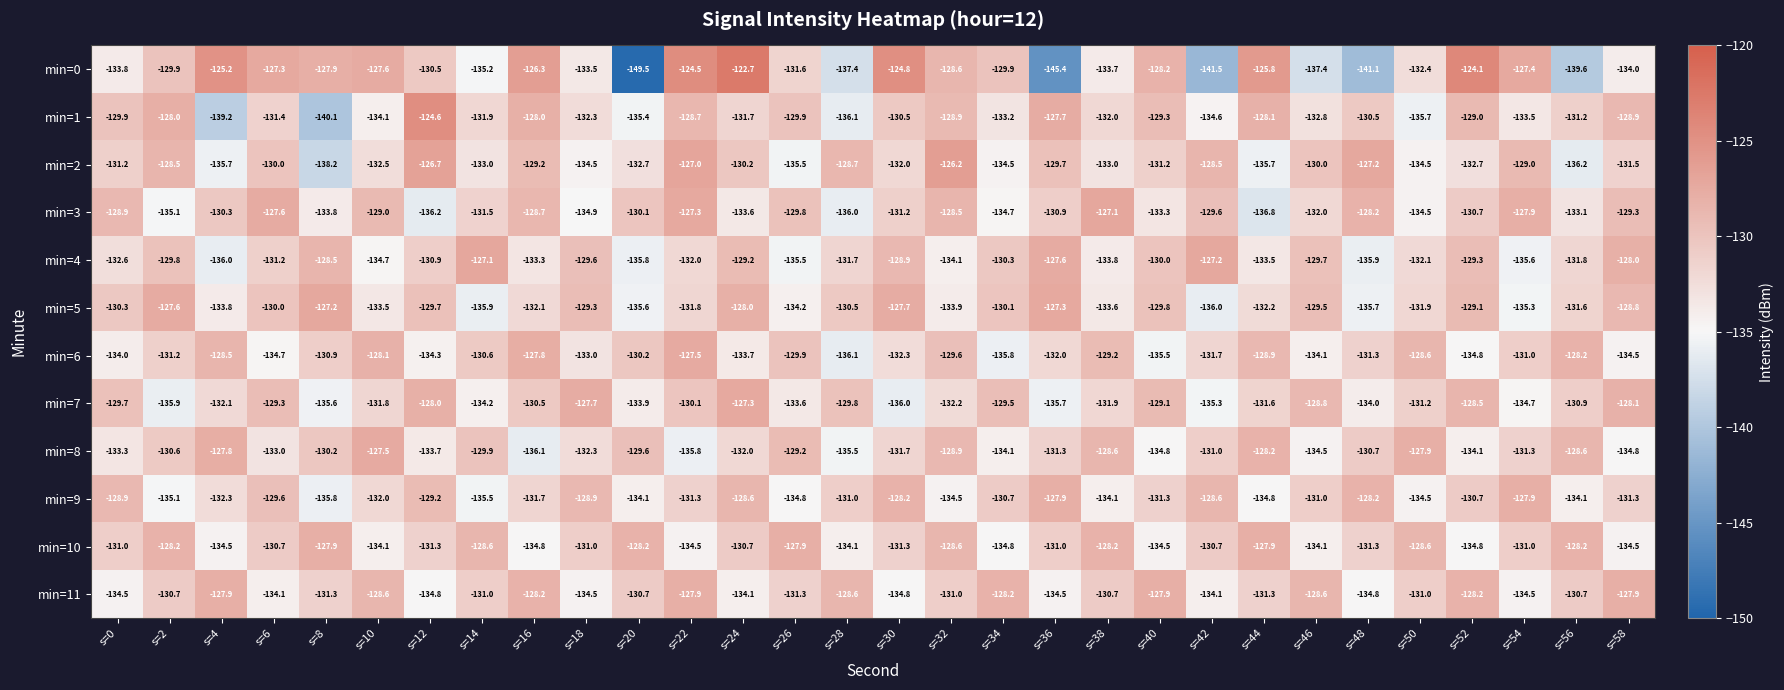

Count the number of categories in the chart.

30